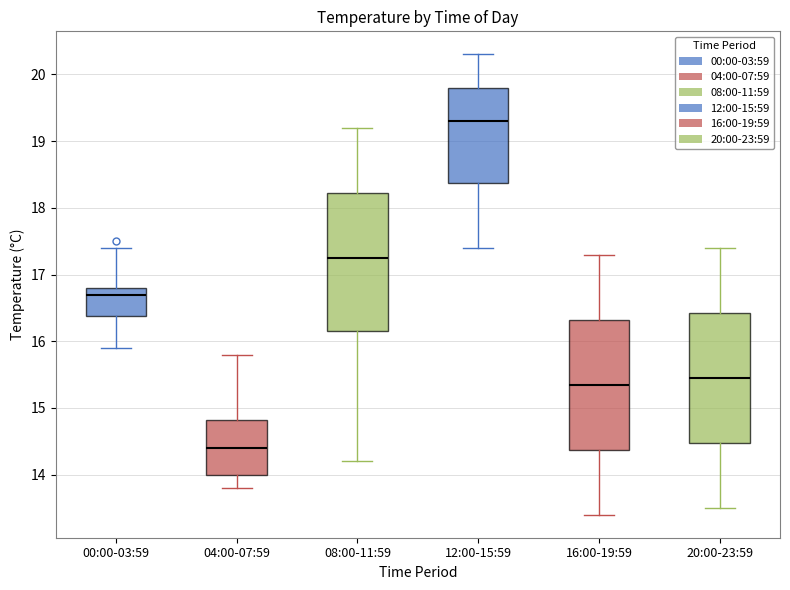

Comparing the boxes themselves (not the whiskers), which one is the tallest?

08:00-11:59